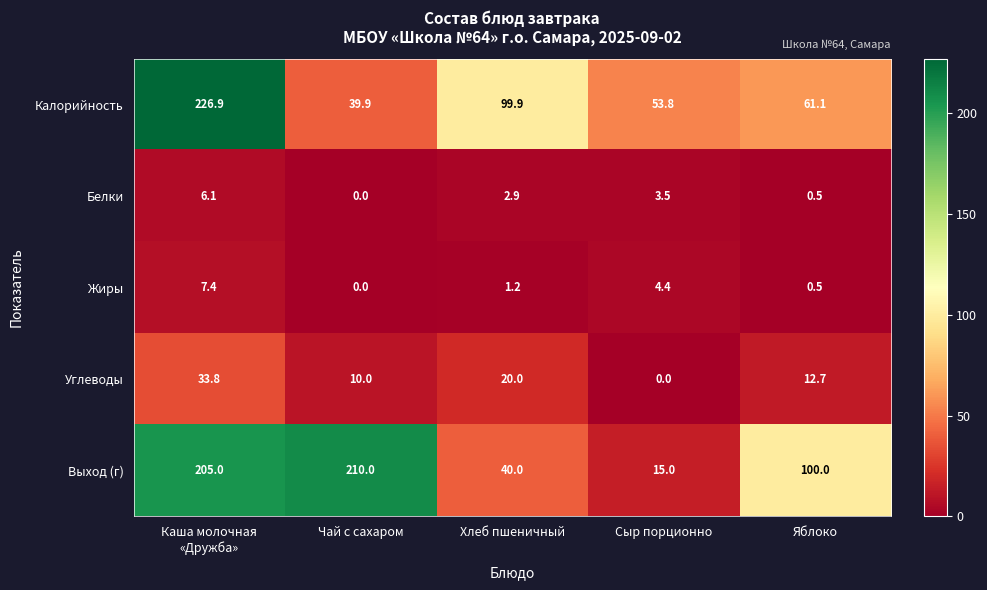

Count the number of data series in this chart.

5